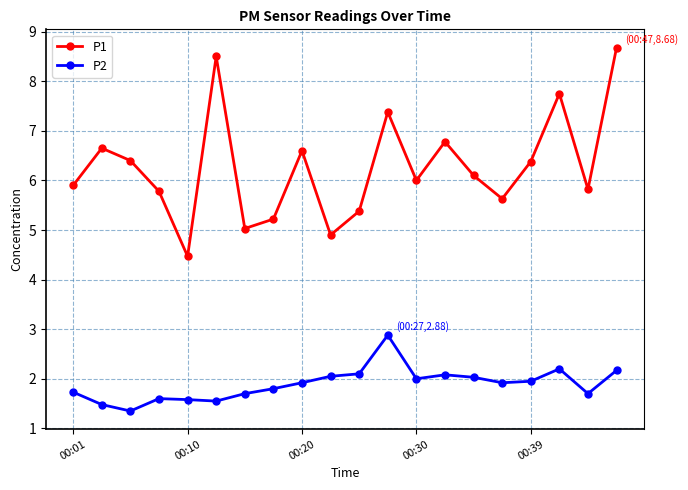

What is the minimum value for P2?

1.4